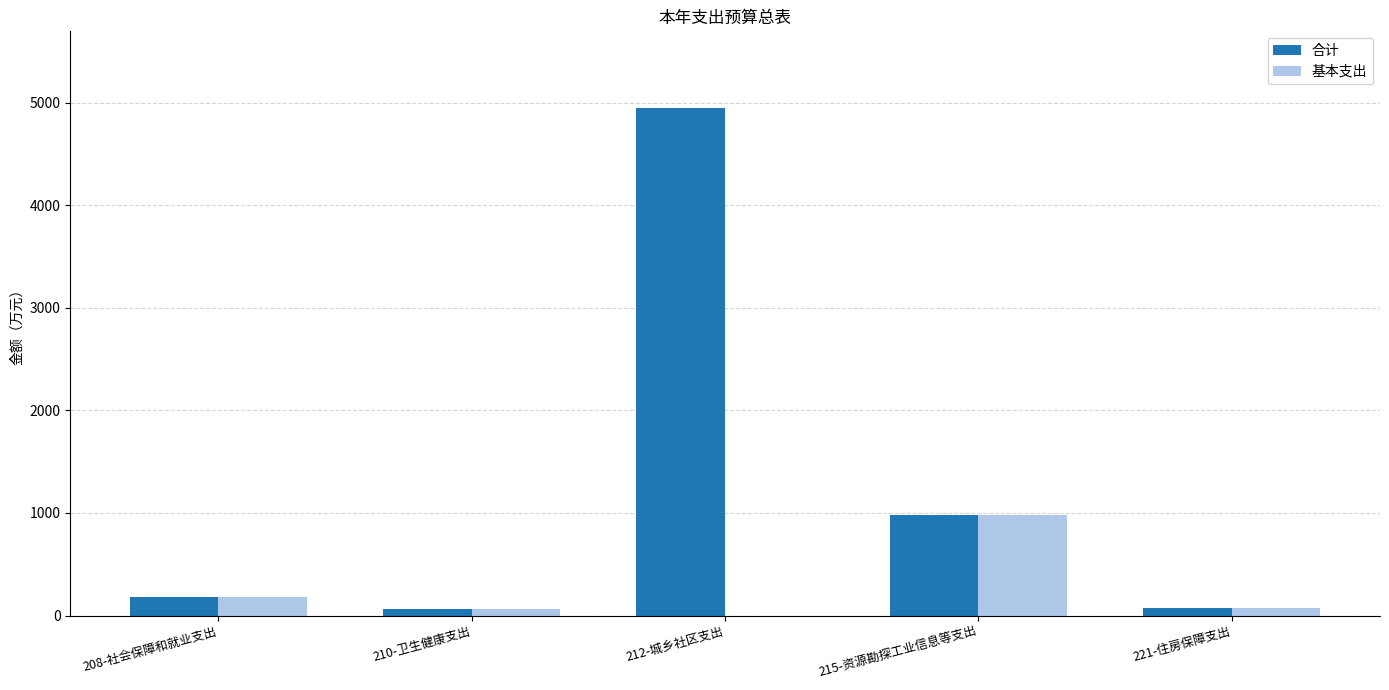

The value of 合计 at 212-城乡社区支出 is 2385.2. True or false?

False